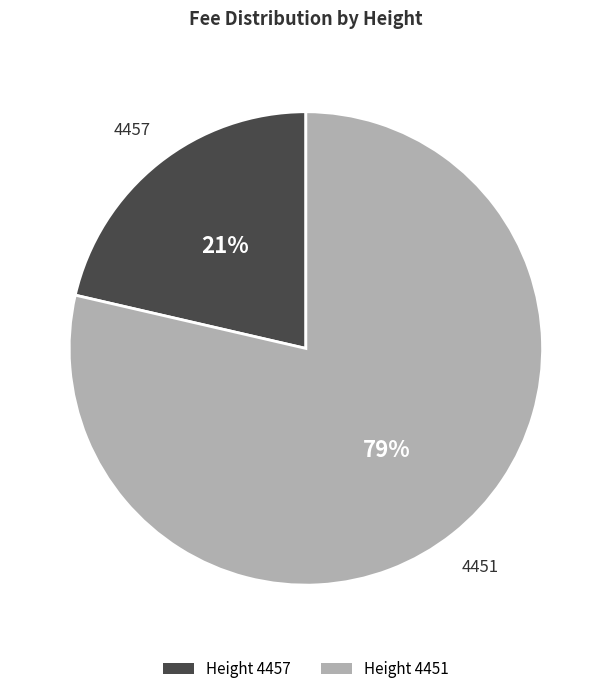

Is there any slice that represents more than half of the pie?

Yes